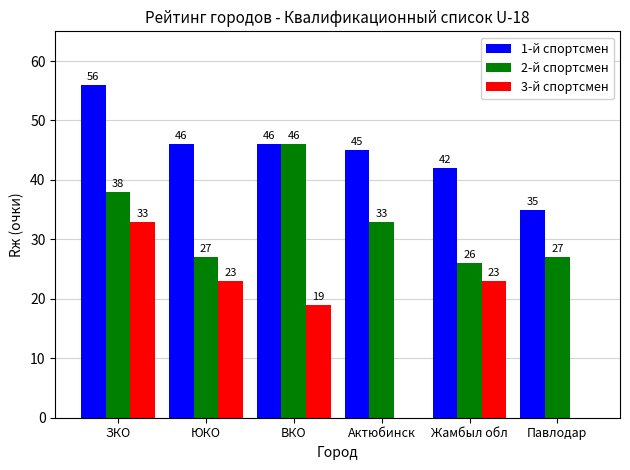

Which series has the largest total across all categories?

1-й спортсмен